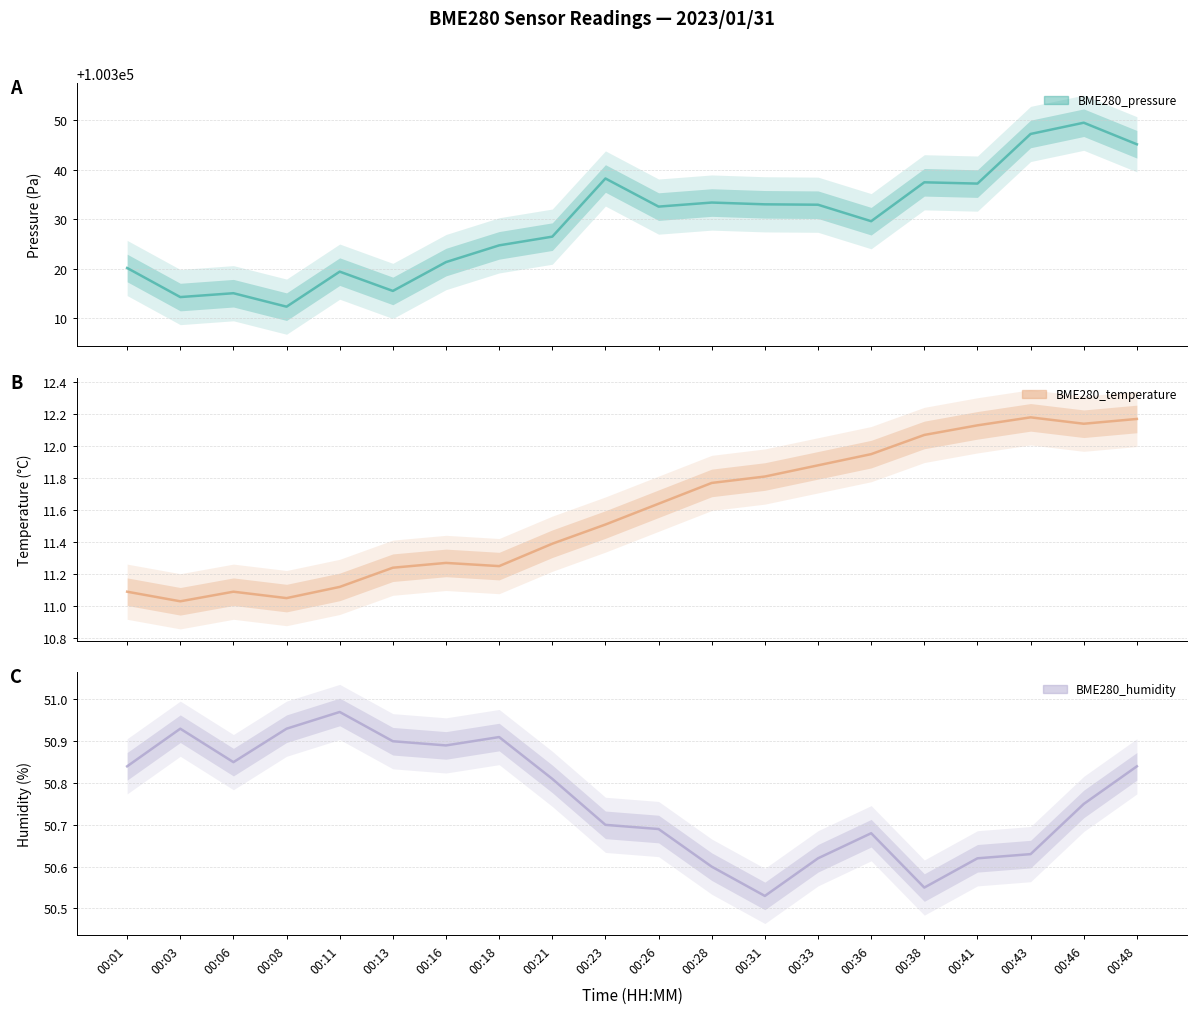

What are all the series names shown in the legend?

BME280_pressure, BME280_temperature, BME280_humidity